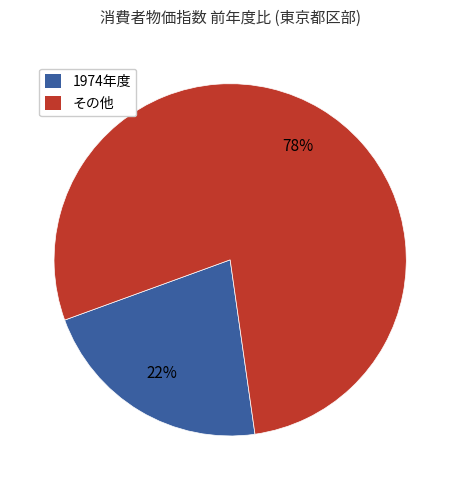

How many segments does this pie chart have?

2